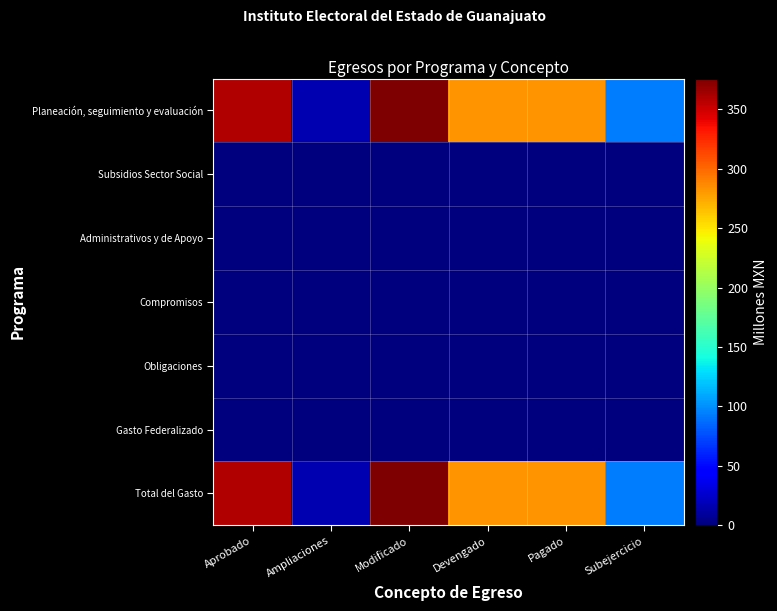

Reading right to left, extract all data points from this chart.

Planeación, seguimiento y evaluación: Subejercicio=93.9	Pagado=282.0	Devengado=282.0	Modificado=376.0	Ampliaciones=16.2	Aprobado=359.8
Subsidios Sector Social: Subejercicio=0.0	Pagado=0.0	Devengado=0.0	Modificado=0.0	Ampliaciones=0.0	Aprobado=0.0
Administrativos y de Apoyo: Subejercicio=0.0	Pagado=0.0	Devengado=0.0	Modificado=0.0	Ampliaciones=0.0	Aprobado=0.0
Compromisos: Subejercicio=0.0	Pagado=0.0	Devengado=0.0	Modificado=0.0	Ampliaciones=0.0	Aprobado=0.0
Obligaciones: Subejercicio=0.0	Pagado=0.0	Devengado=0.0	Modificado=0.0	Ampliaciones=0.0	Aprobado=0.0
Gasto Federalizado: Subejercicio=0.0	Pagado=0.0	Devengado=0.0	Modificado=0.0	Ampliaciones=0.0	Aprobado=0.0
Total del Gasto: Subejercicio=93.9	Pagado=282.0	Devengado=282.0	Modificado=376.0	Ampliaciones=16.2	Aprobado=359.8